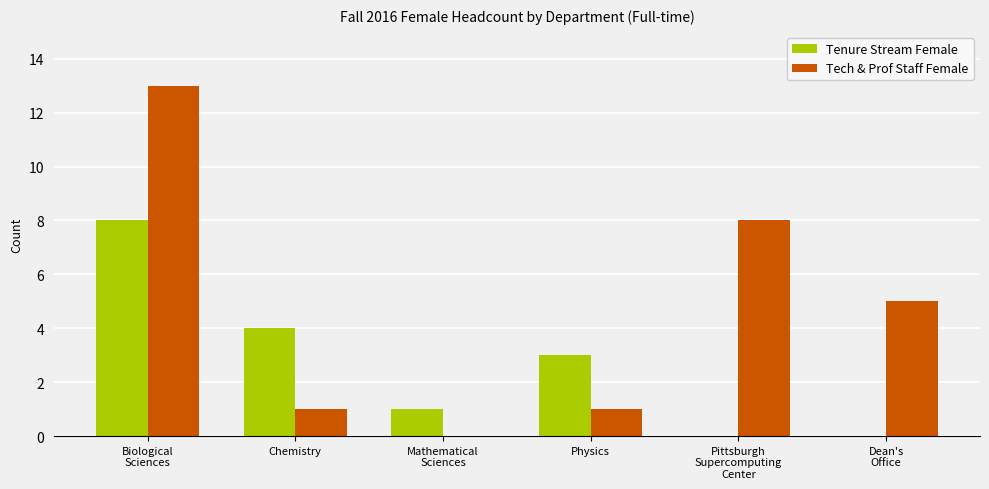

What is the sum of all Tech & Prof Staff Female values?

28